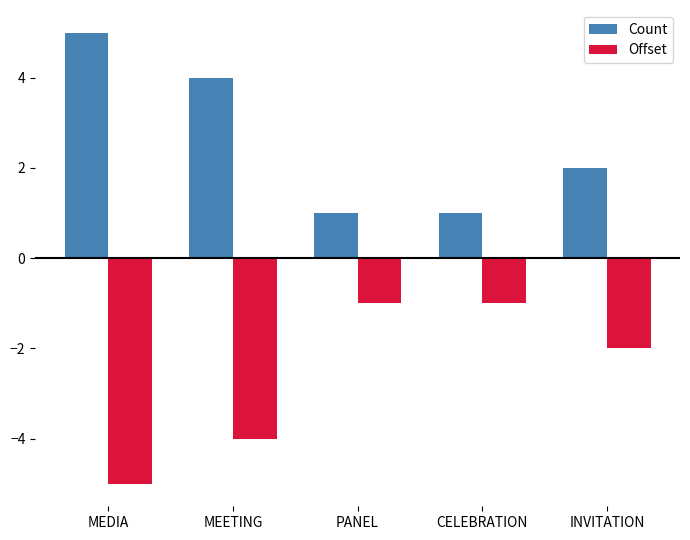

The Count series shows 1 at PANEL. True or false?

True